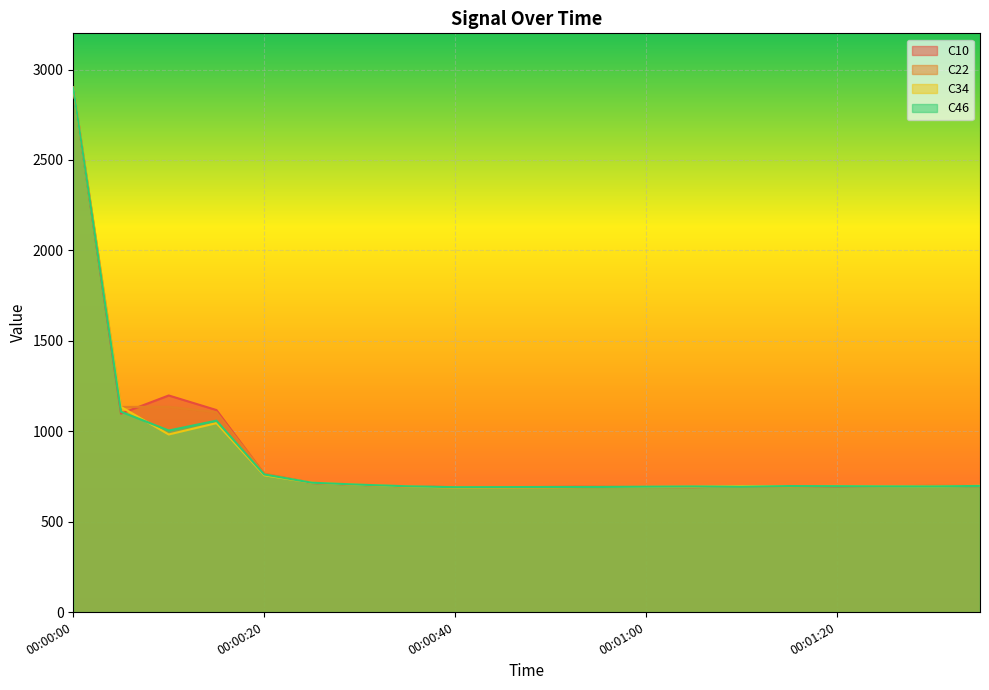

Reading left to right, list all the values displayed in this chart.

C10: 00:00:00=2899.0	00:00:05=1097.2	00:00:10=1197.7	00:00:15=1117.1	00:00:20=764.0	00:00:25=713.5	00:00:30=703.2	00:00:35=694.9	00:00:40=690.3	00:00:45=690.0	00:00:50=691.7	00:00:55=693.5	00:01:00=691.8	00:01:05=690.5	00:01:10=695.2	00:01:15=697.0	00:01:20=695.0	00:01:25=696.6	00:01:30=697.1	00:01:35=696.5
C22: 00:00:00=2900.1	00:00:05=1134.2	00:00:10=1135.4	00:00:15=1105.3	00:00:20=765.6	00:00:25=715.3	00:00:30=704.0	00:00:35=693.5	00:00:40=689.9	00:00:45=690.2	00:00:50=689.7	00:00:55=690.8	00:01:00=691.6	00:01:05=694.5	00:01:10=692.8	00:01:15=695.2	00:01:20=696.6	00:01:25=695.1	00:01:30=699.3	00:01:35=697.5
C34: 00:00:00=2899.6	00:00:05=1134.3	00:00:10=982.1	00:00:15=1044.9	00:00:20=756.5	00:00:25=715.1	00:00:30=703.9	00:00:35=695.0	00:00:40=688.8	00:00:45=689.2	00:00:50=690.6	00:00:55=692.2	00:01:00=692.5	00:01:05=693.7	00:01:10=696.6	00:01:15=696.4	00:01:20=697.4	00:01:25=695.4	00:01:30=694.3	00:01:35=698.5
C46: 00:00:00=2899.6	00:00:05=1107.9	00:00:10=1004.0	00:00:15=1058.4	00:00:20=761.0	00:00:25=715.3	00:00:30=704.5	00:00:35=695.6	00:00:40=690.6	00:00:45=691.1	00:00:50=691.8	00:00:55=691.8	00:01:00=693.3	00:01:05=694.7	00:01:10=692.9	00:01:15=696.9	00:01:20=696.3	00:01:25=695.1	00:01:30=694.6	00:01:35=697.6